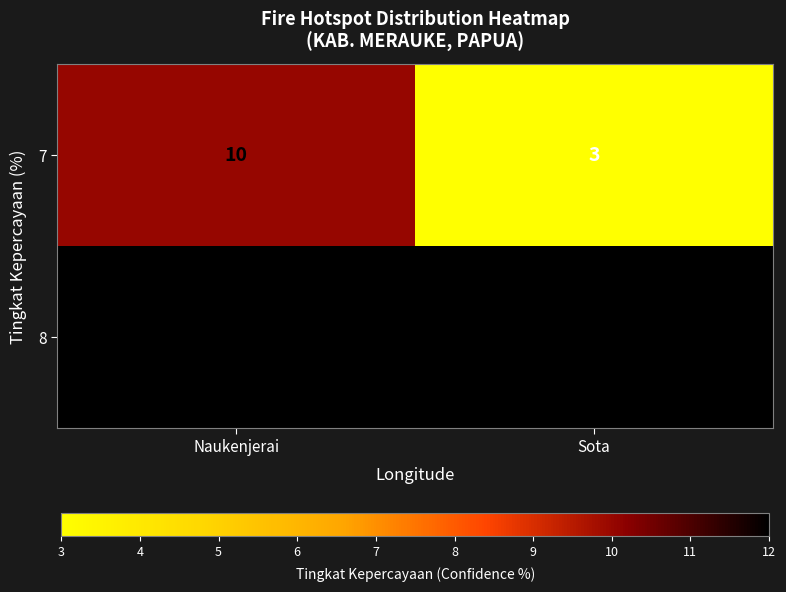

The 7 series shows 6 at Naukenjerai. True or false?

False